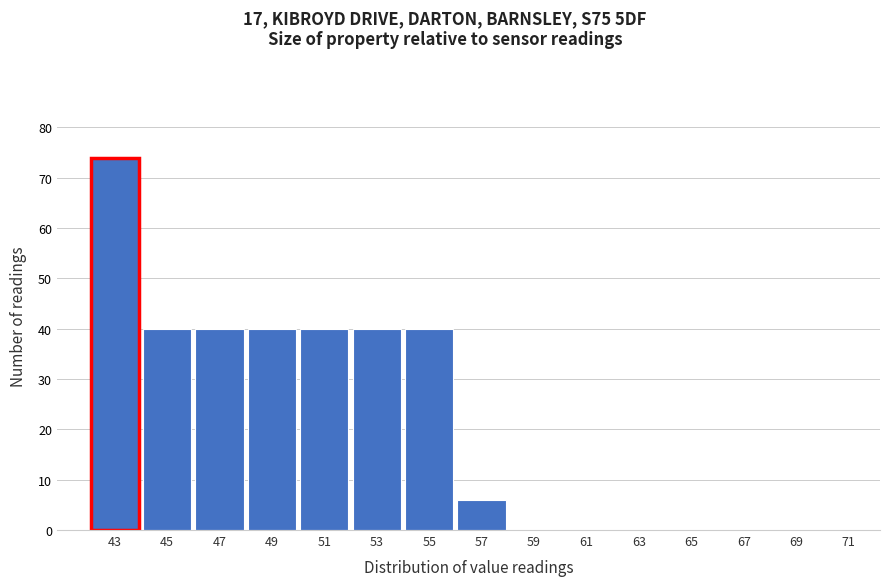

Reading left to right, list every bar in this chart as the range it spans on the x-axis followed by its height. The values are not printed on the chart, so give them approximately, as read against the axis.

42 to 44: 74
44 to 46: 40
46 to 48: 40
48 to 50: 40
50 to 52: 40
52 to 54: 40
54 to 56: 40
56 to 58: 6
58 to 60: 0
60 to 62: 0
62 to 64: 0
64 to 66: 0
66 to 68: 0
68 to 70: 0
70 to 72: 0